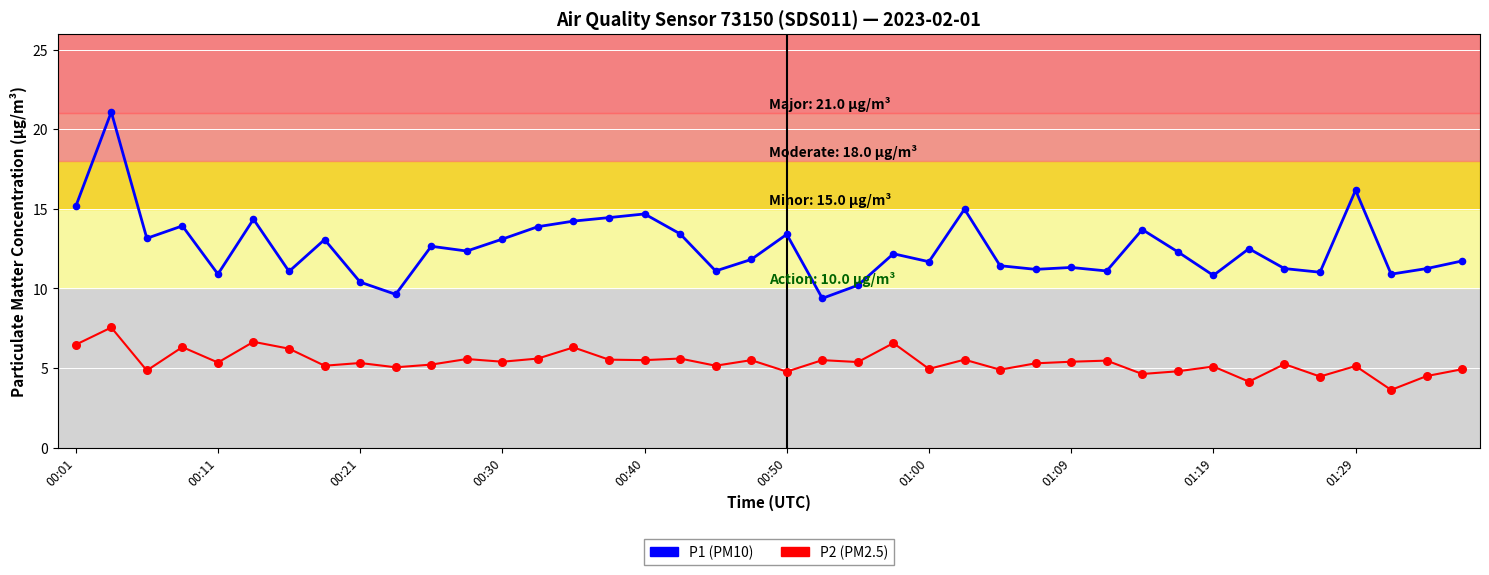

What is the maximum value shown in the chart?

21.1